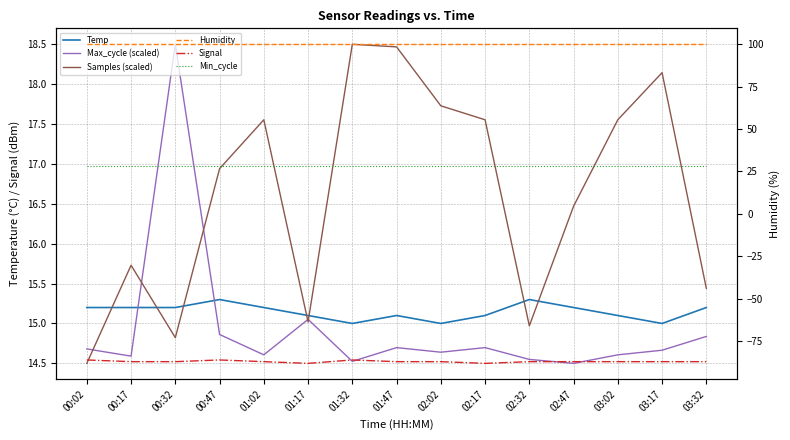

List the labels in order of Max_cycle (scaled) value, smallest first.

02:47, 01:32, 02:32, 00:17, 01:02, 03:02, 02:02, 03:17, 00:02, 01:47, 02:17, 03:32, 00:47, 01:17, 00:32